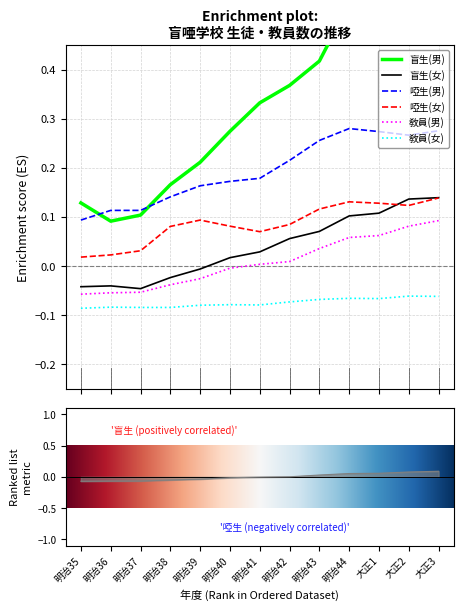

How many distinct data groups are displayed?

6